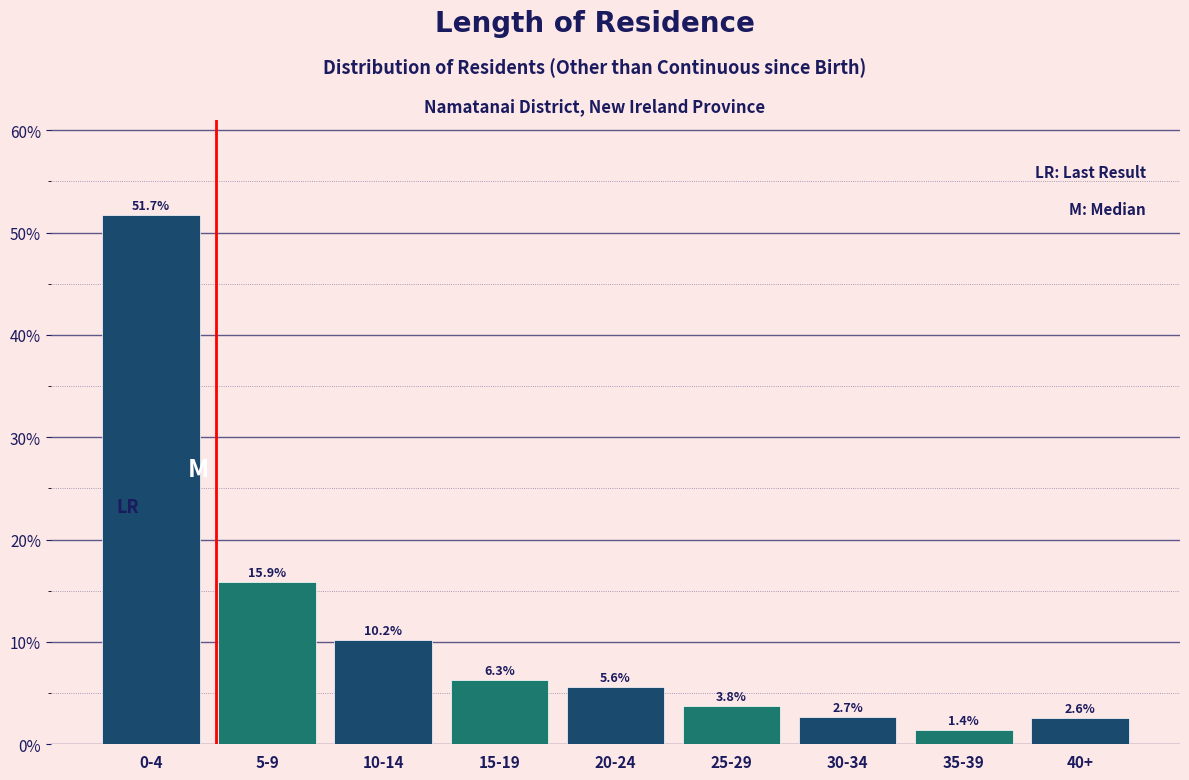

Reading right to left, transcribe all the data shown in this chart.

40+=2.6	35-39=1.4	30-34=2.7	25-29=3.8	20-24=5.6	15-19=6.3	10-14=10.2	5-9=15.9	0-4=51.7